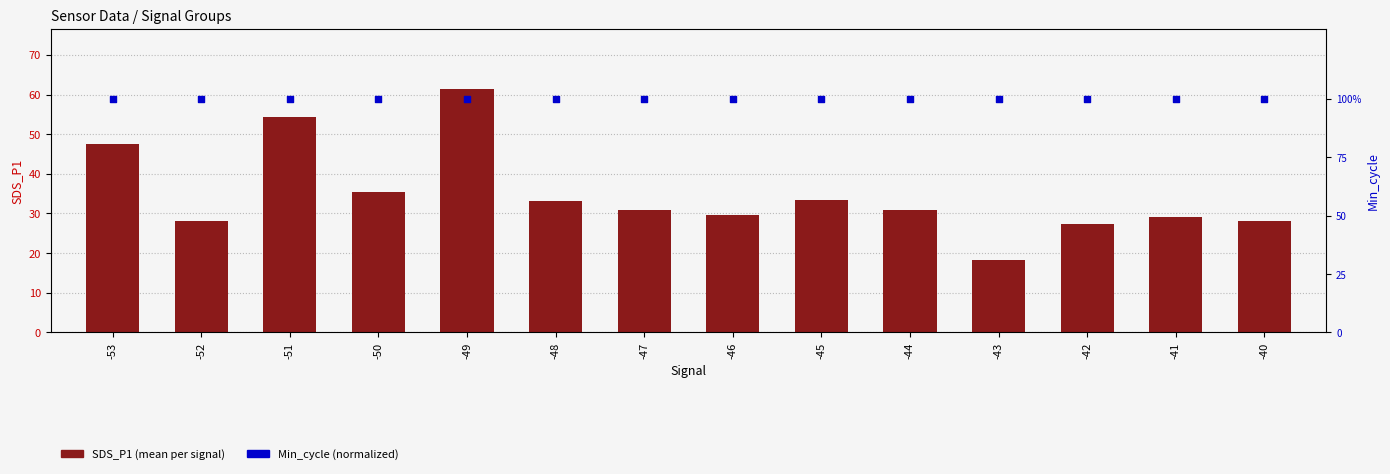

At how many categories does at least one series exceed 87?

14